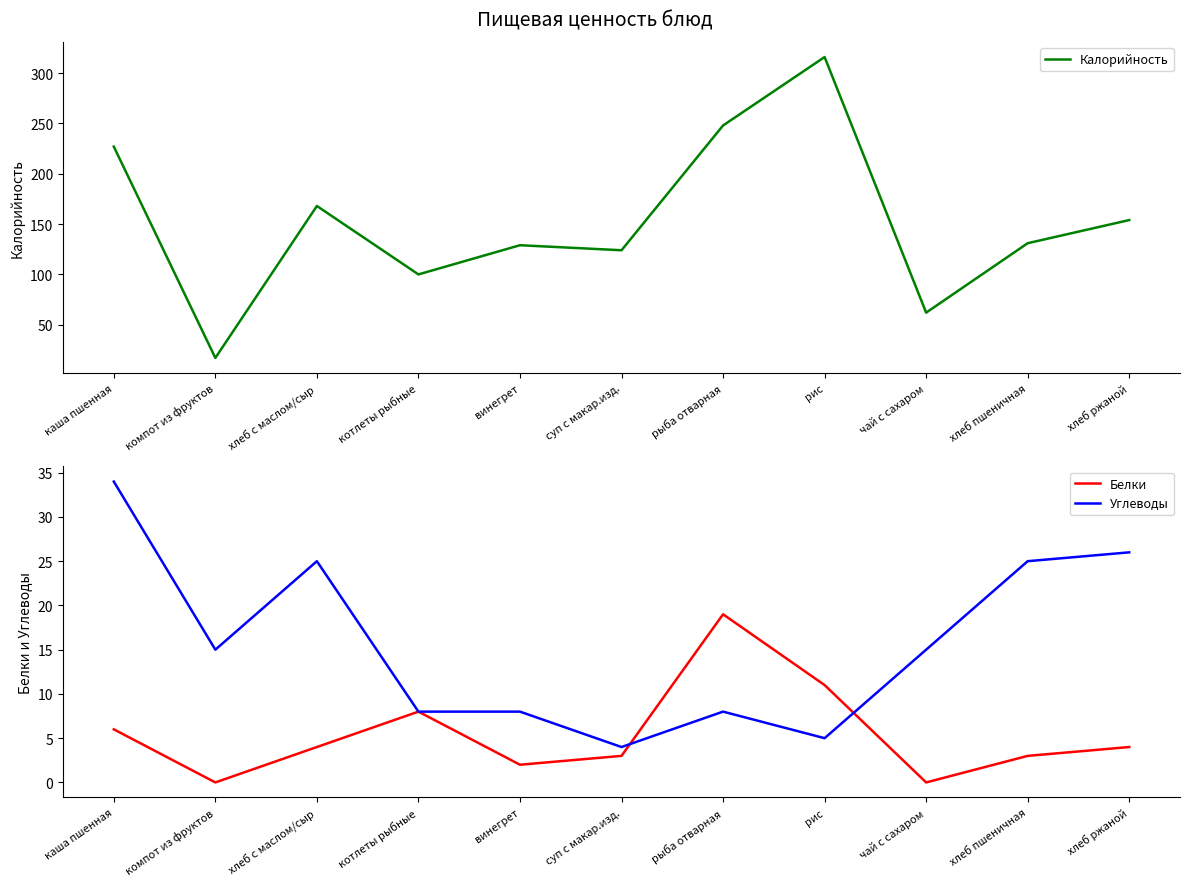

The value of Белки at хлеб пшеничная is 5. True or false?

False